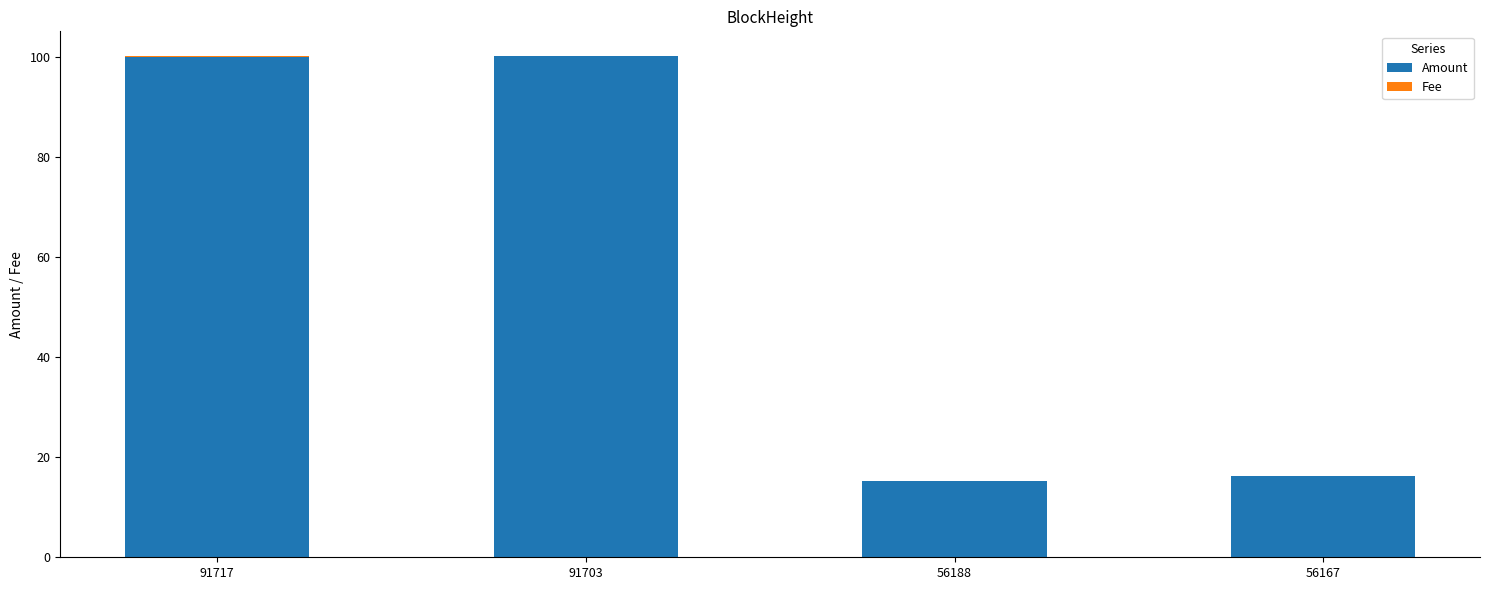

Are the bars grouped side by side (vs. stacked)?

No